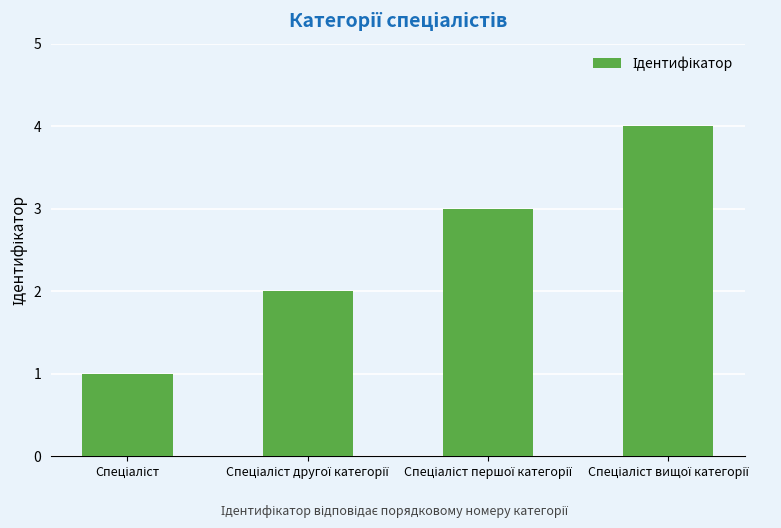

What is the maximum value shown in the chart?

4